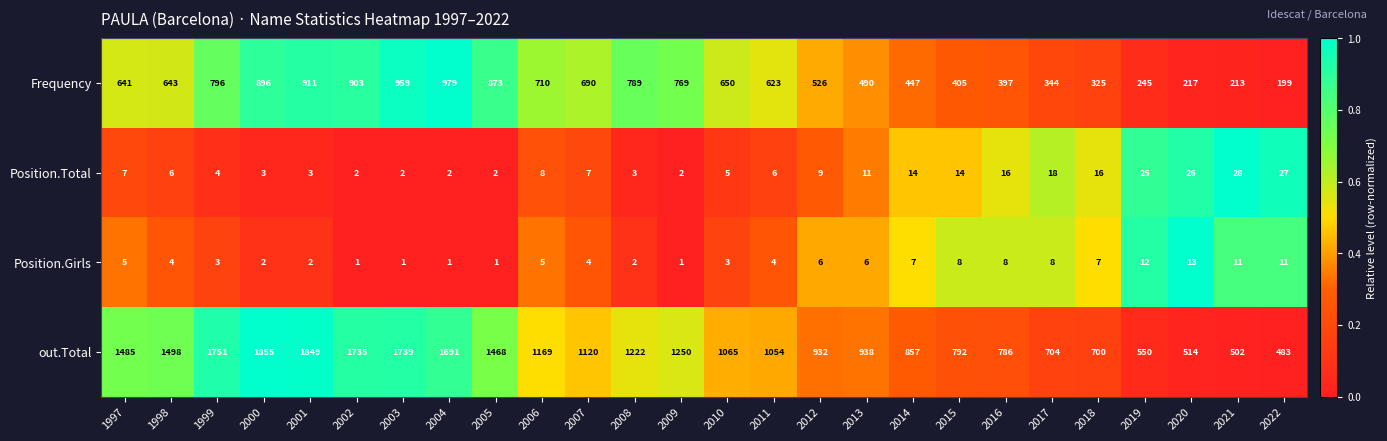

The Position.Total series shows 15 at 2013. True or false?

False